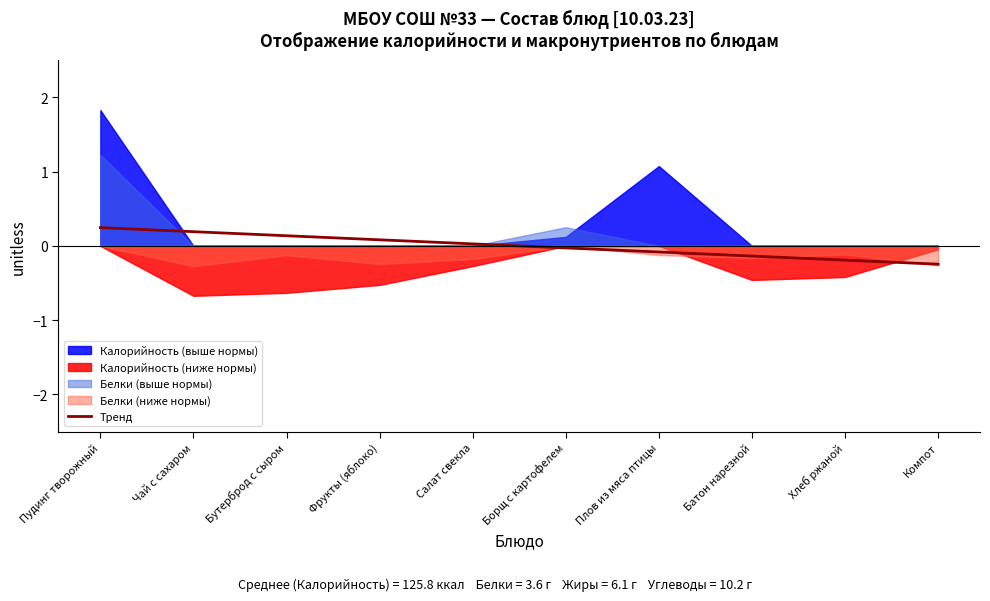

What is the label of the 4th point from the left?

Фрукты (яблоко)